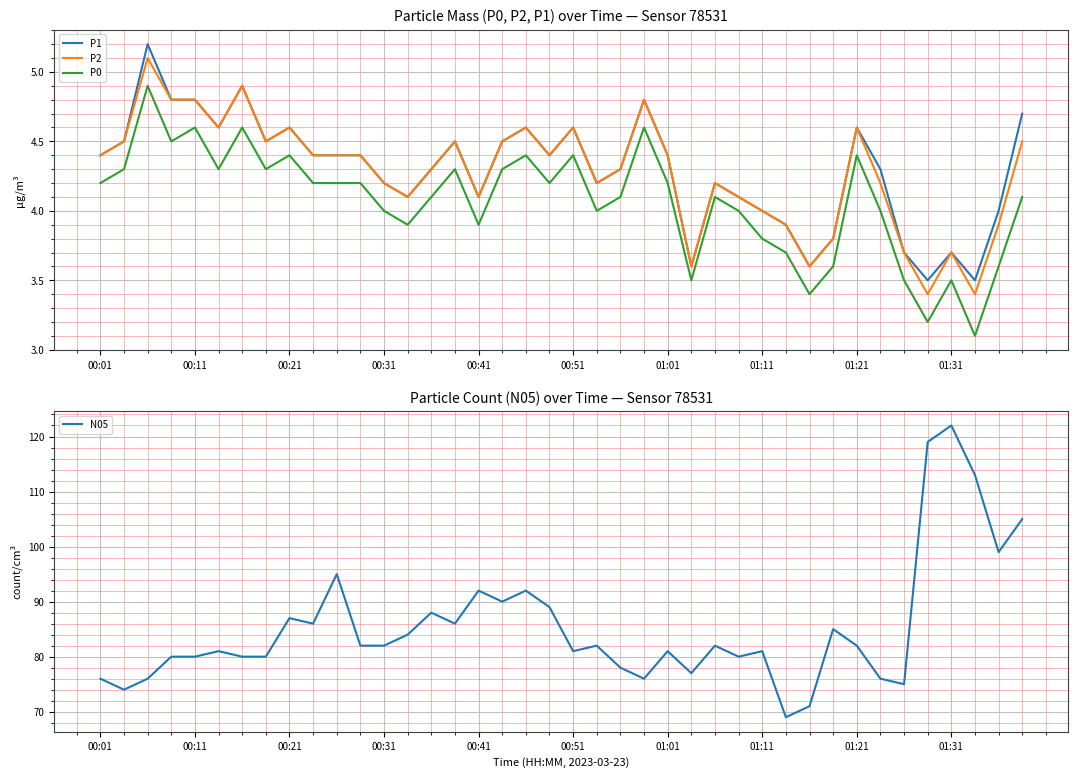

How many interior local peaks does the P1 series have?

10